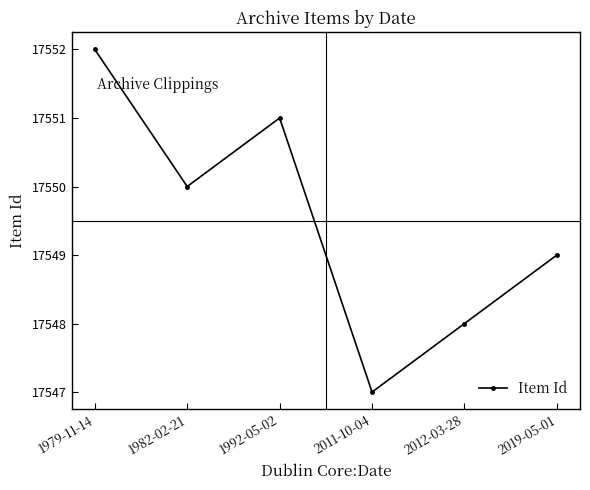

How many data points does each series have?

6